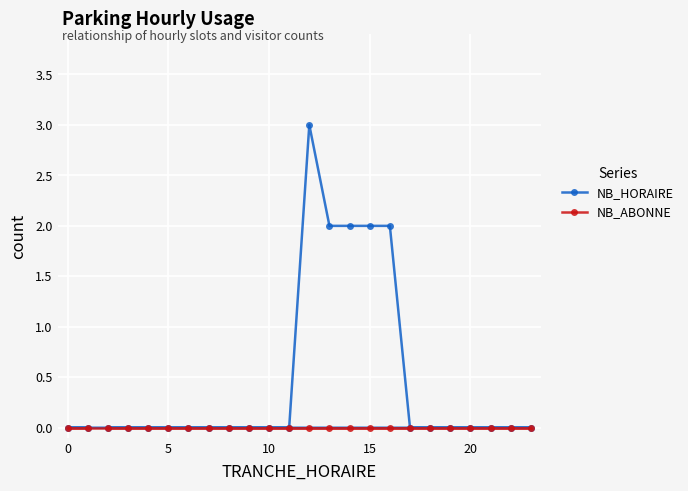

Which series has the widest spread of values?

NB_HORAIRE